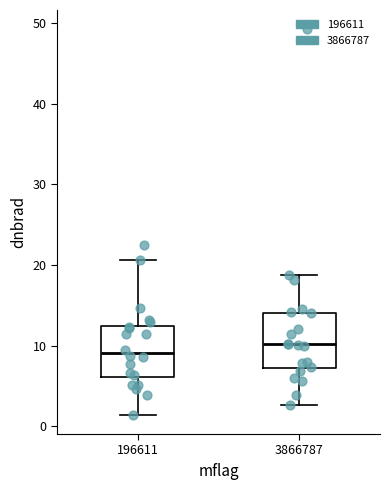

Reading left to right, read every box against the y-axis: the position of its median line, the range the box covers, and the ends of its whiskers. The values are not printed on the chart, so give them approximately, as read against the axis.

196611: median 9, box 6 to 12, whiskers 1 to 21
3866787: median 10, box 7 to 14, whiskers 3 to 19